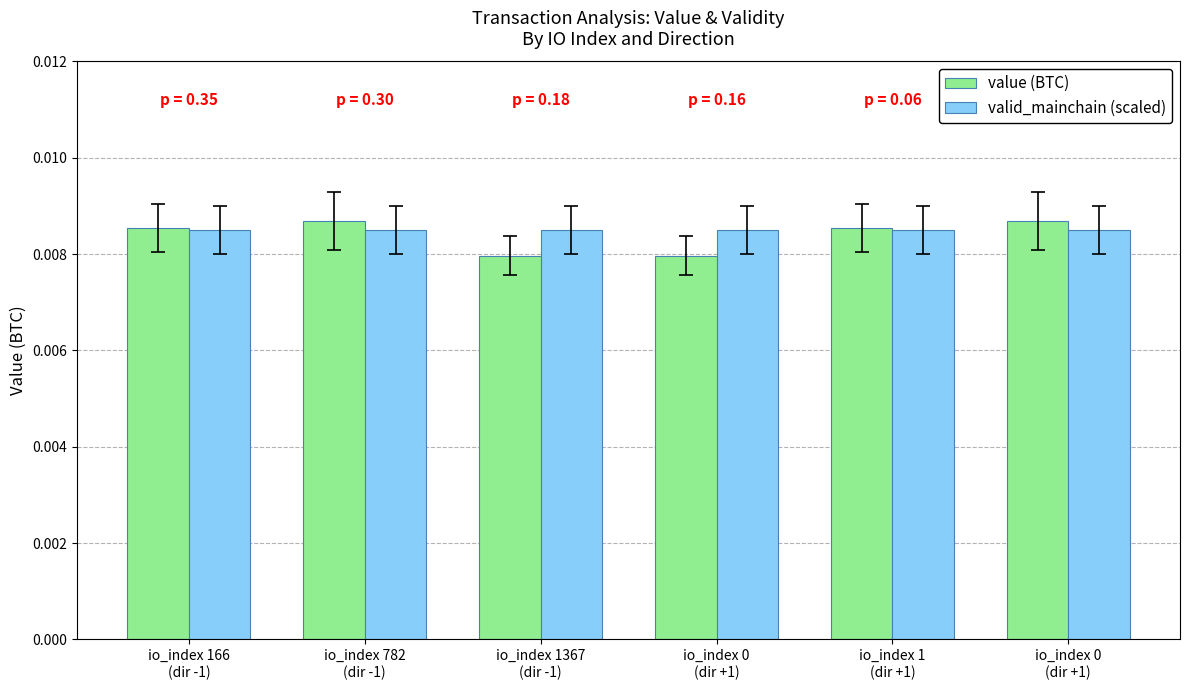

Reading right to left, what are all the values shown in this chart?

value (BTC): io_index 0
(dir +1)=0.0	io_index 1
(dir +1)=0.0	io_index 0
(dir +1)=0.0	io_index 1367
(dir -1)=0.0	io_index 782
(dir -1)=0.0	io_index 166
(dir -1)=0.0
valid_mainchain (scaled): io_index 0
(dir +1)=0.0	io_index 1
(dir +1)=0.0	io_index 0
(dir +1)=0.0	io_index 1367
(dir -1)=0.0	io_index 782
(dir -1)=0.0	io_index 166
(dir -1)=0.0